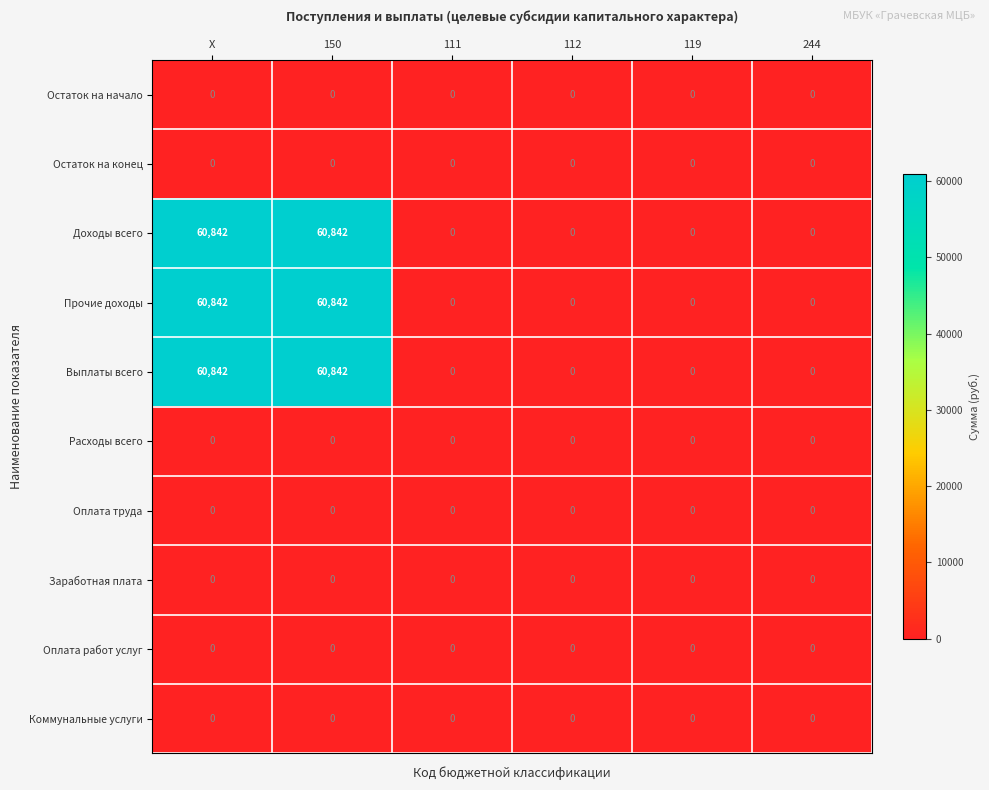

What is the spread (max minus min) of values at X?

60842